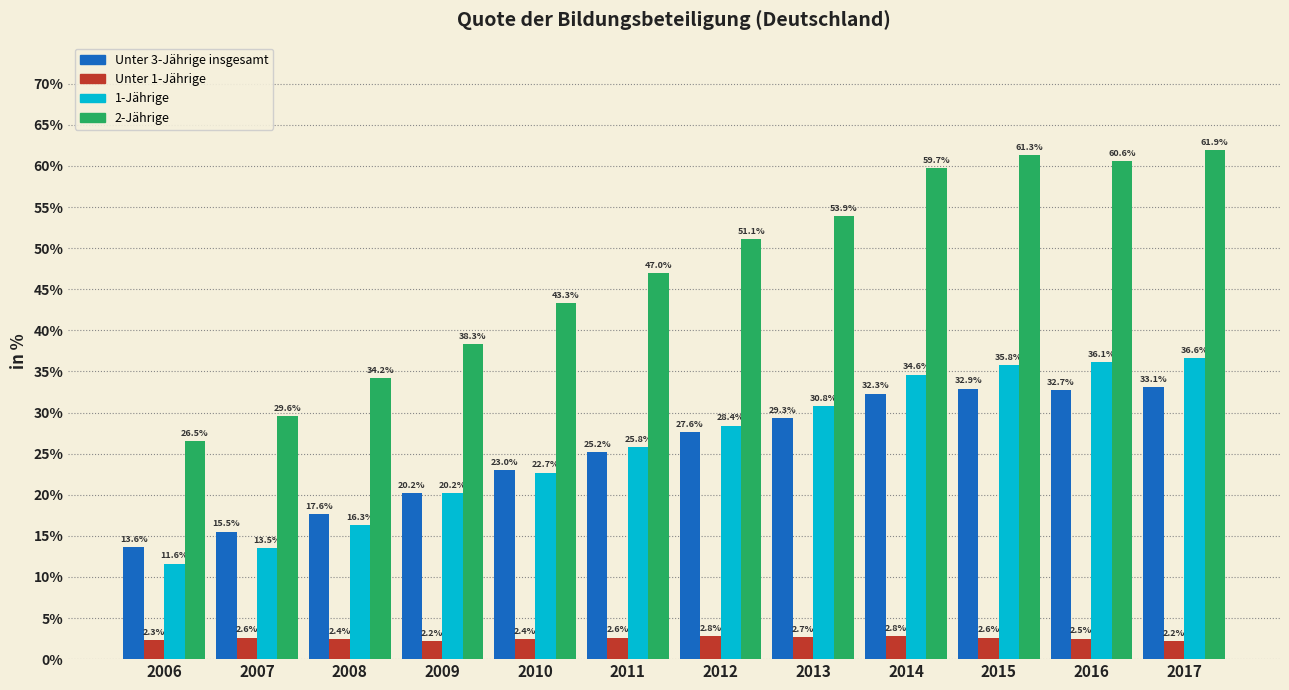

Reading left to right, list all the values displayed in this chart.

Unter 3-Jährige insgesamt: 13.6	15.5	17.6	20.2	23.0	25.2	27.6	29.3	32.3	32.9	32.7	33.1
Unter 1-Jährige: 2.3	2.6	2.4	2.2	2.4	2.6	2.8	2.7	2.8	2.6	2.5	2.2
1-Jährige: 11.6	13.5	16.3	20.2	22.7	25.8	28.4	30.8	34.6	35.8	36.1	36.6
2-Jährige: 26.5	29.6	34.2	38.3	43.3	47.0	51.1	53.9	59.7	61.3	60.6	61.9